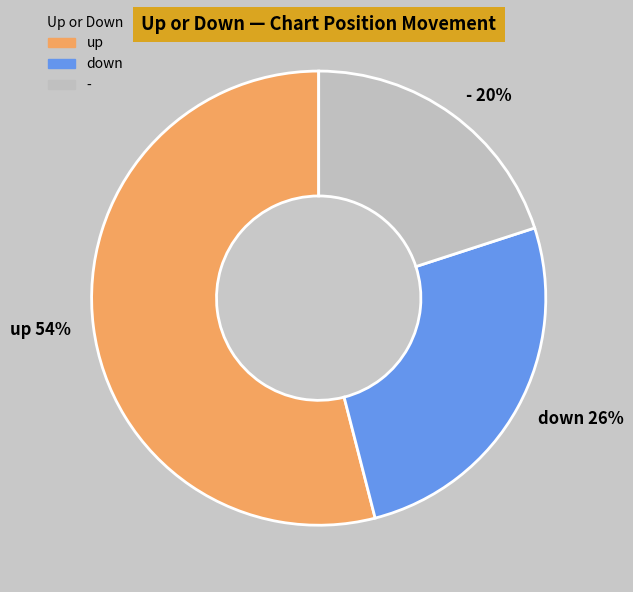

Which category has the smallest portion of the pie?

-